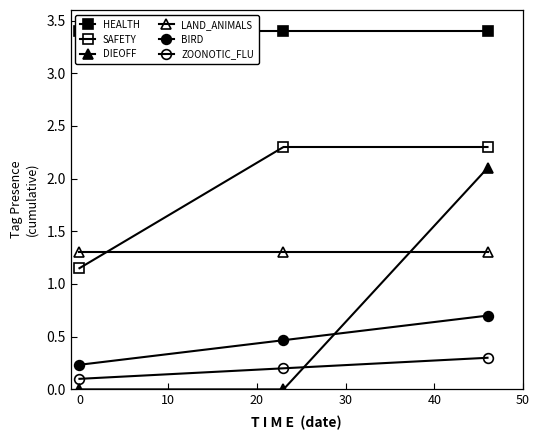

How many lines are shown in the chart?

6